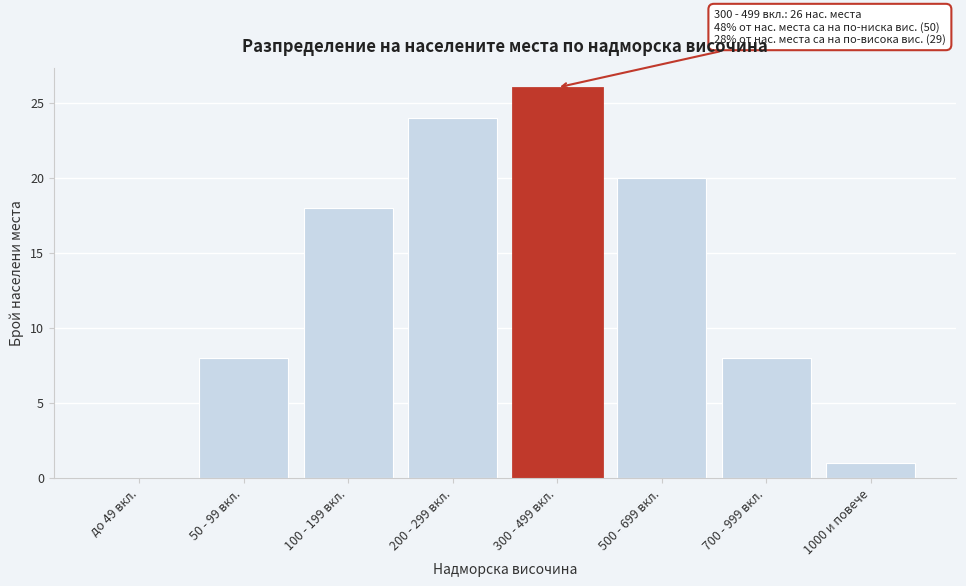

Reading right to left, extract all data points from this chart.

1000 и повече=1	700 - 999 вкл.=8	500 - 699 вкл.=20	300 - 499 вкл.=26	200 - 299 вкл.=24	100 - 199 вкл.=18	50 - 99 вкл.=8	до 49 вкл.=0